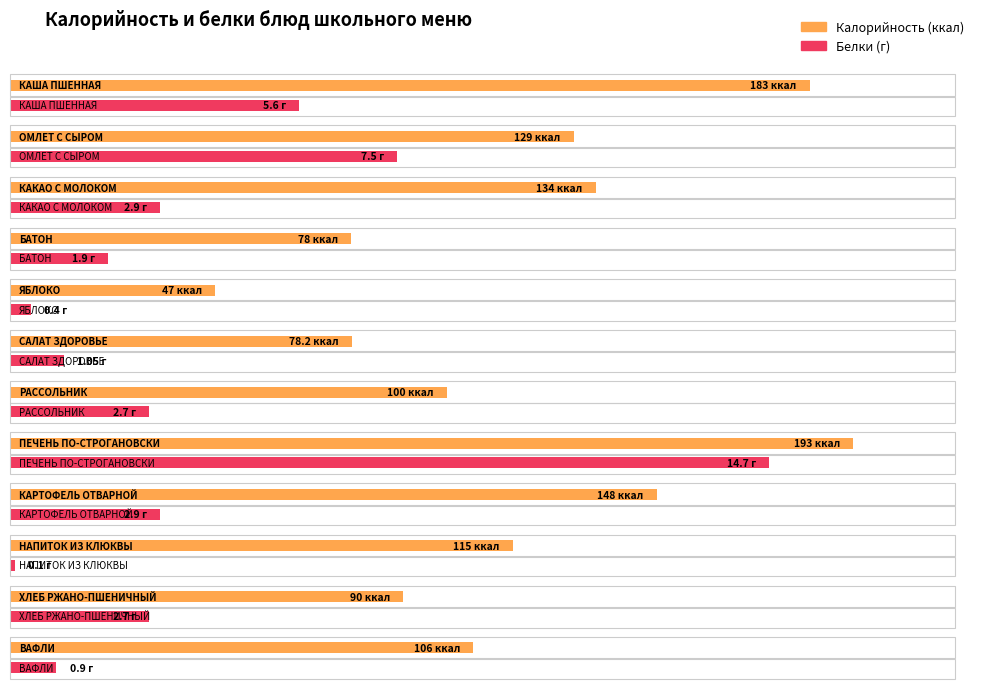

Are the bars grouped side by side (vs. stacked)?

Yes